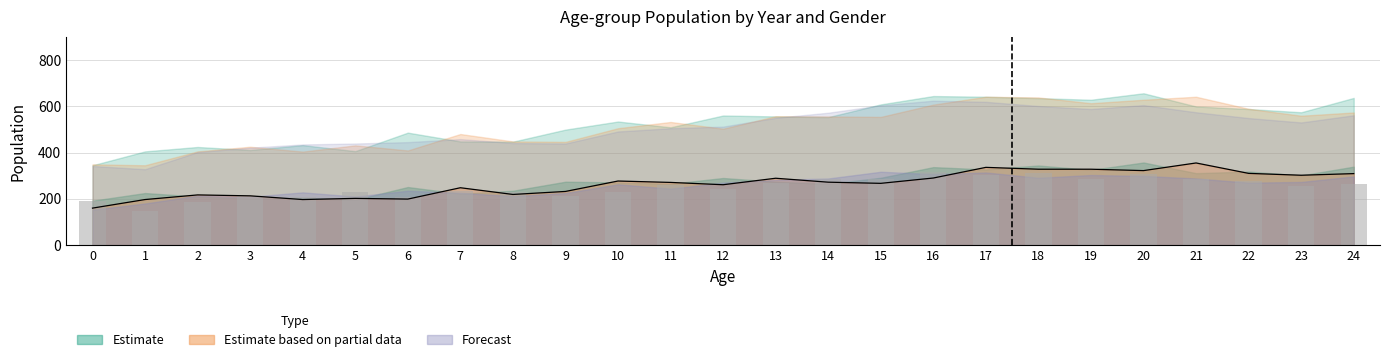

The total_r2 series shows 556 at 14. True or false?

True